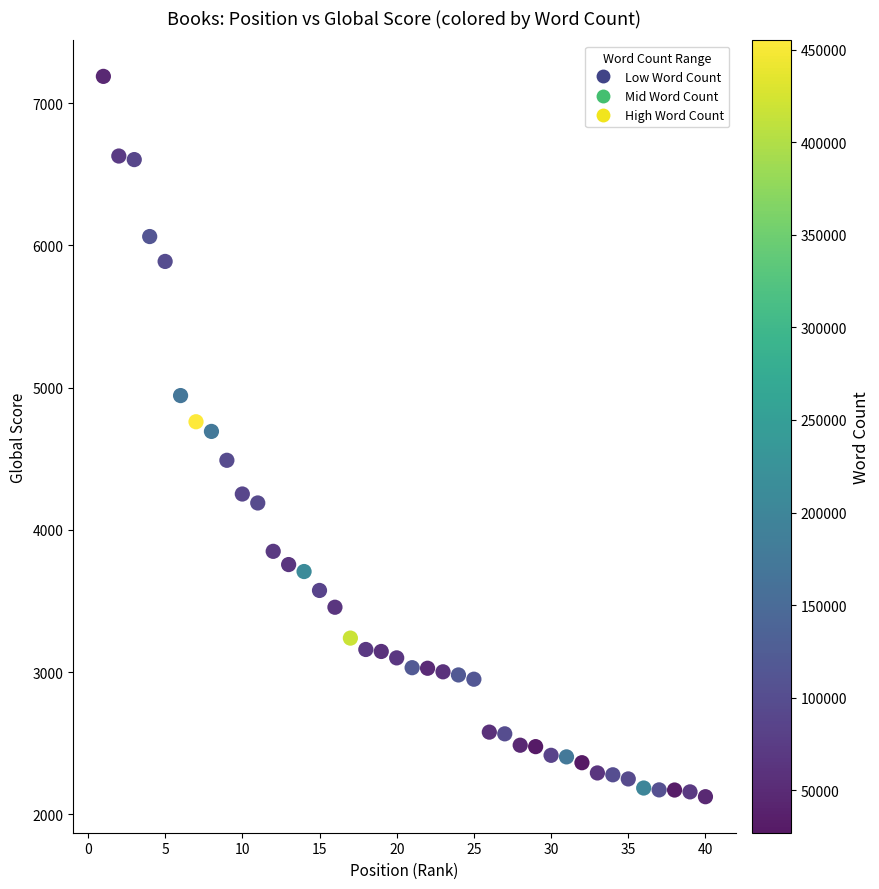

What is the range of X values (max minus min)?

39